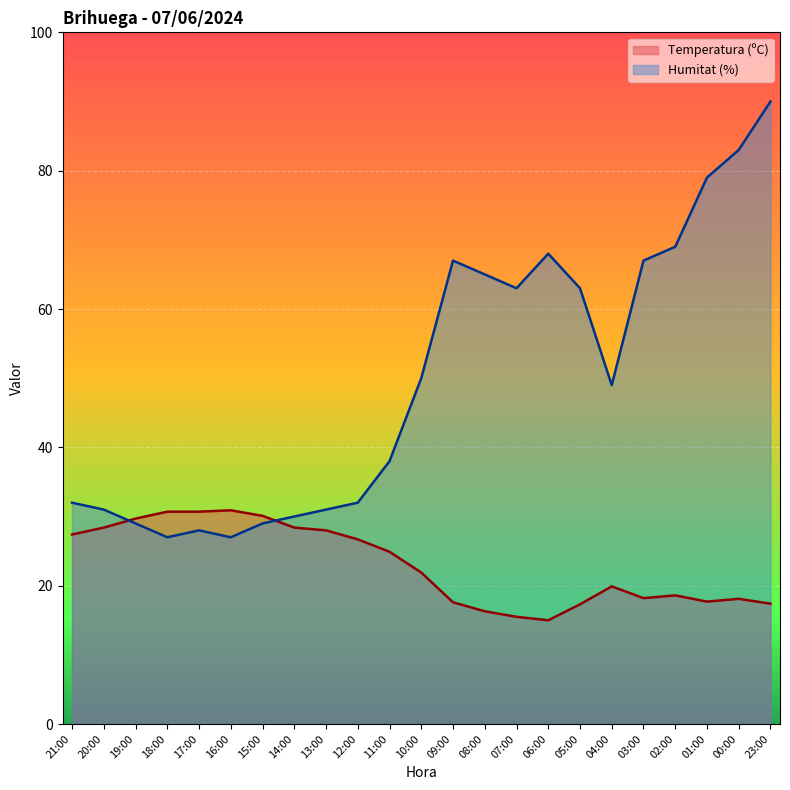

Is the value of Temperatura (ºC) at 10:00 greater than the value of Humitat (%) at 13:00?

No